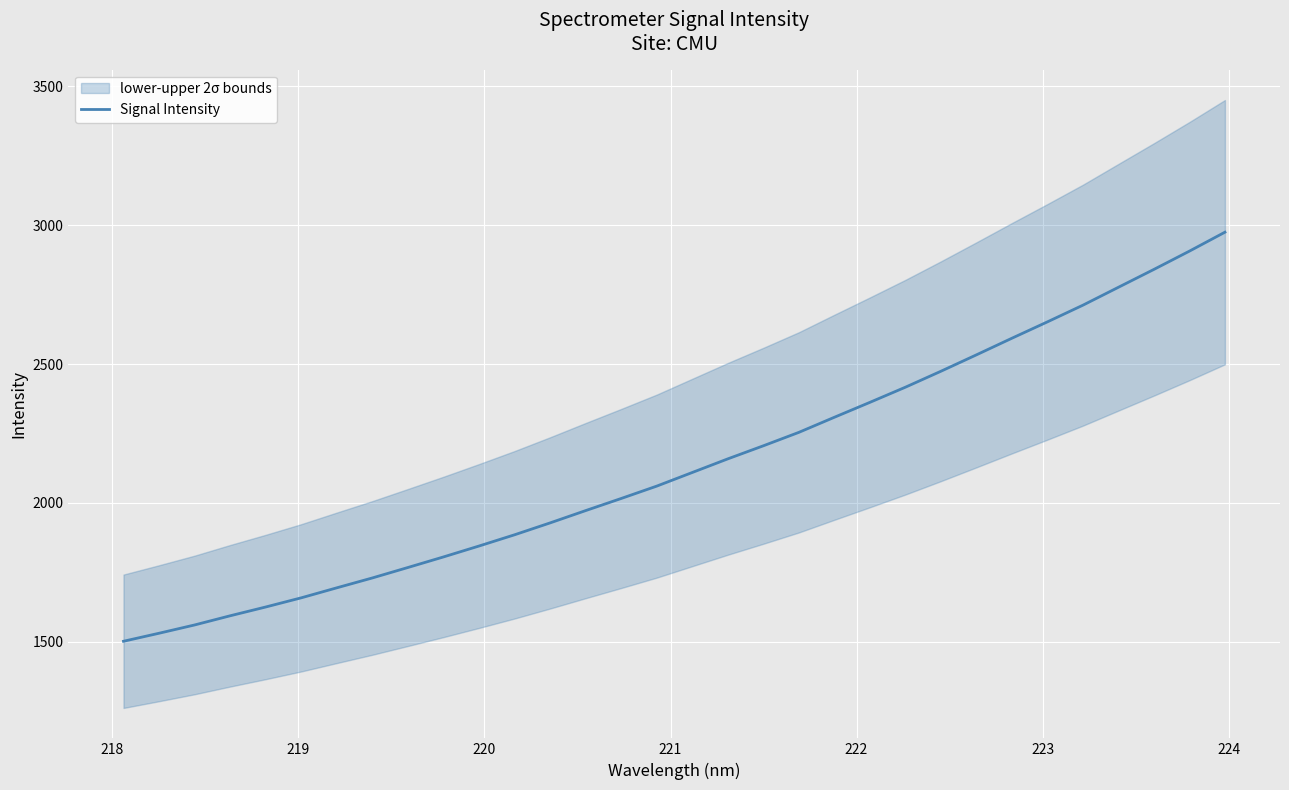

What is the minimum value for Signal Intensity?

1501.4